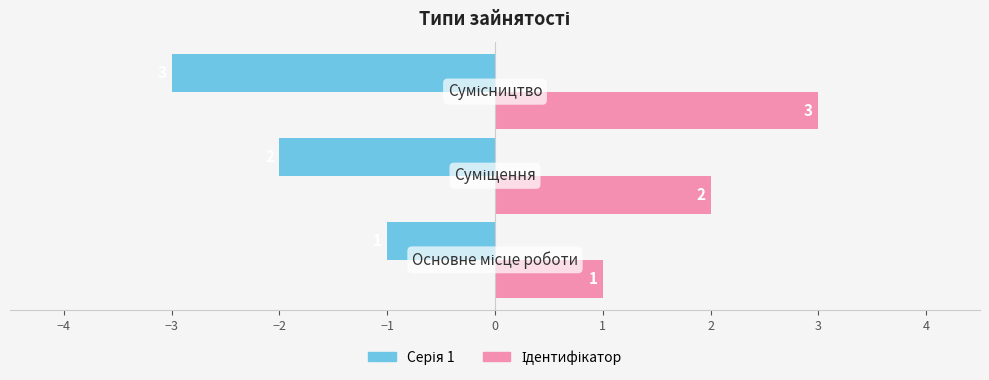

What is the minimum value shown in the chart?

-3